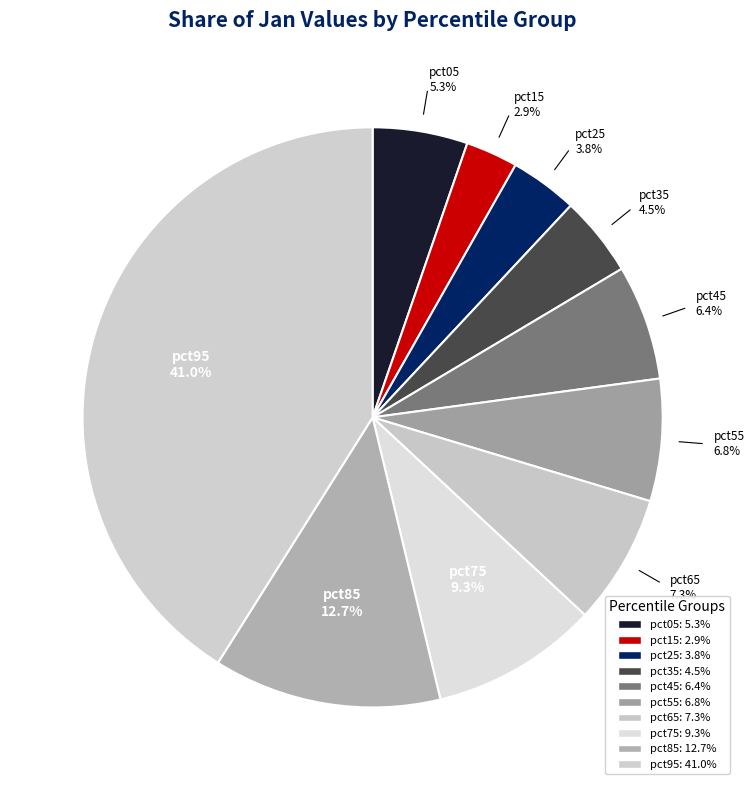

Combined, do pct65 and pct05 account for over 50%?

No